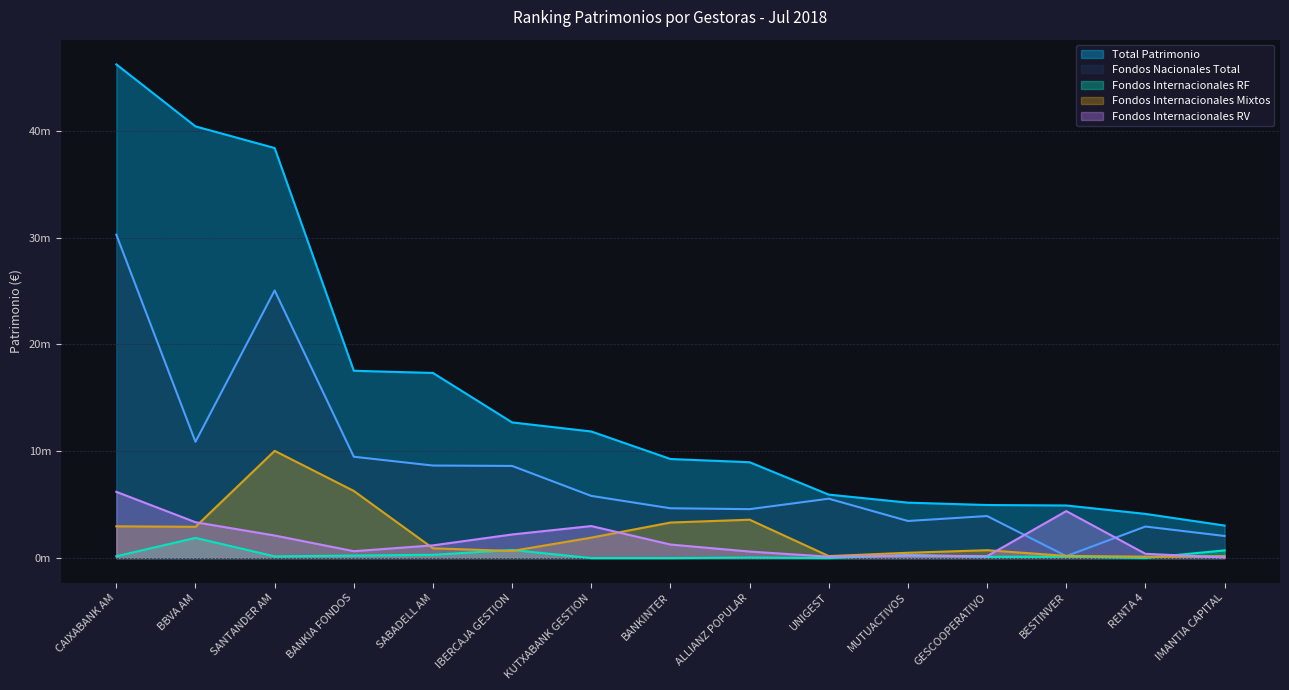

At which category is the sum across all series the highest?

CAIXABANK AM